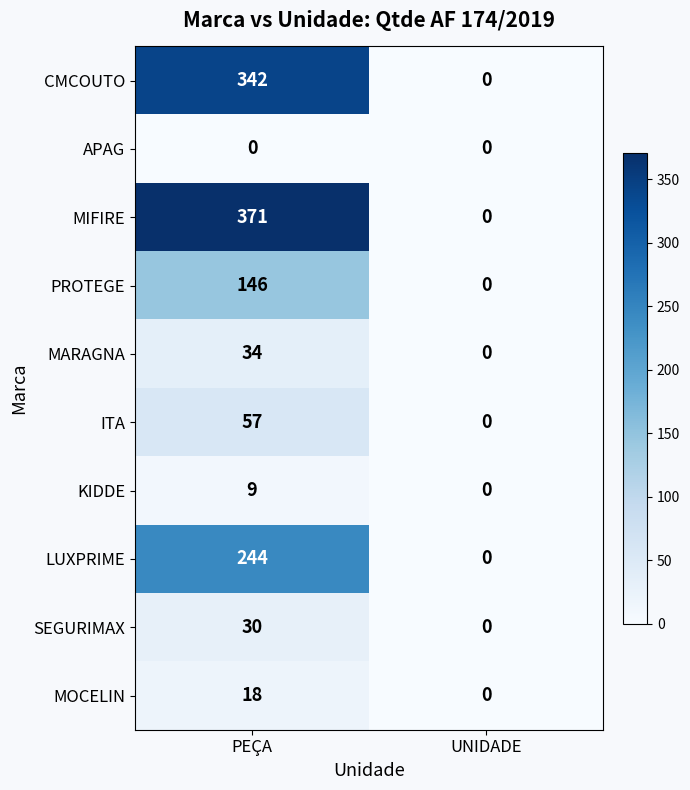

What is the difference between the maximum and minimum values in the MOCELIN series?

18